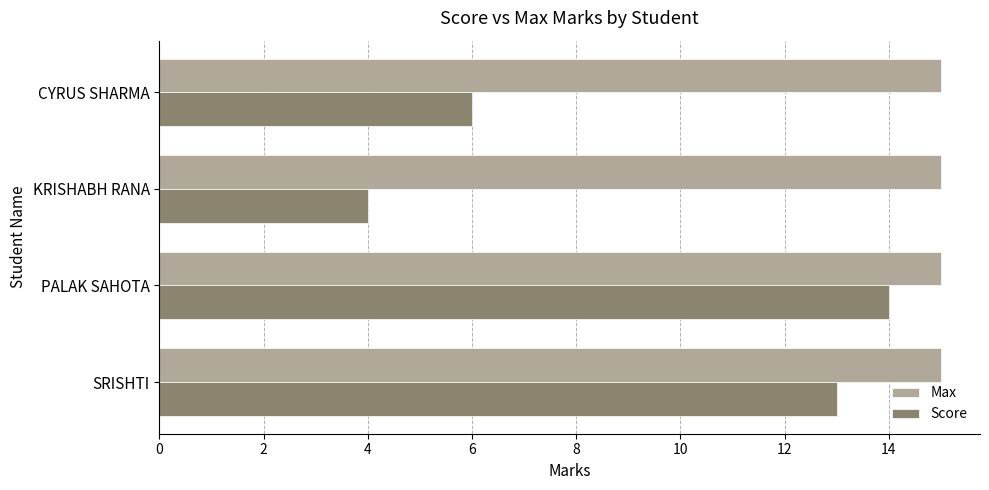

Which series has the largest total across all categories?

Max